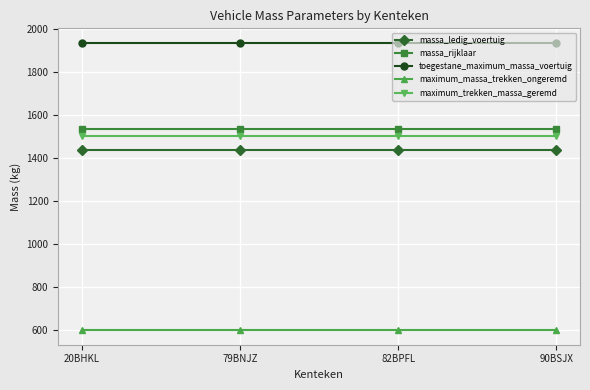

What is the total value across all series at 82BPFL?

7005